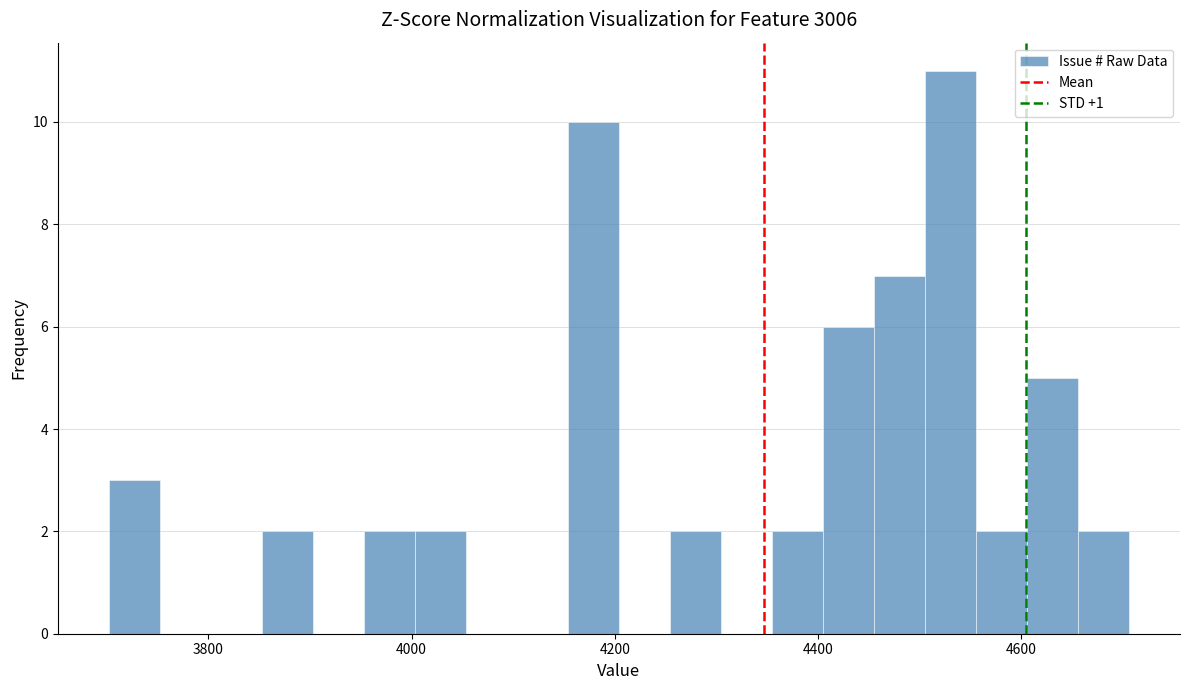

Around what value on the x-axis is the tallest bar? Give the approximate position of its centre, as read against the axis.

4540